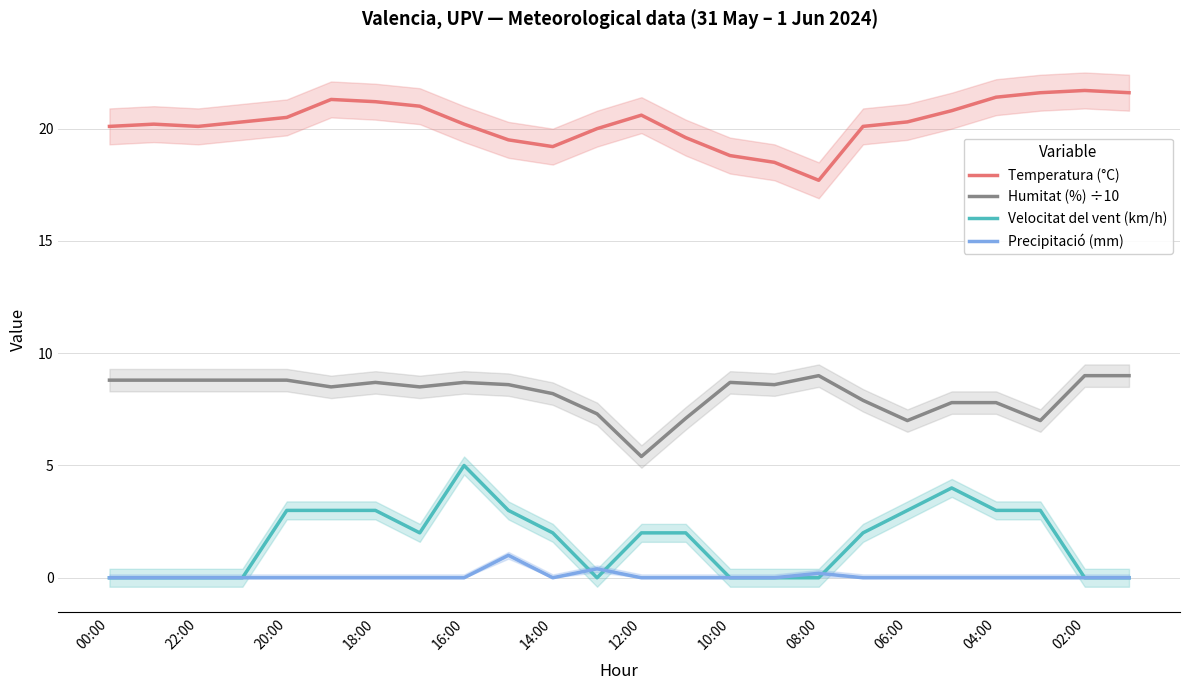

What is the maximum value for Temperatura (°C)?

21.7